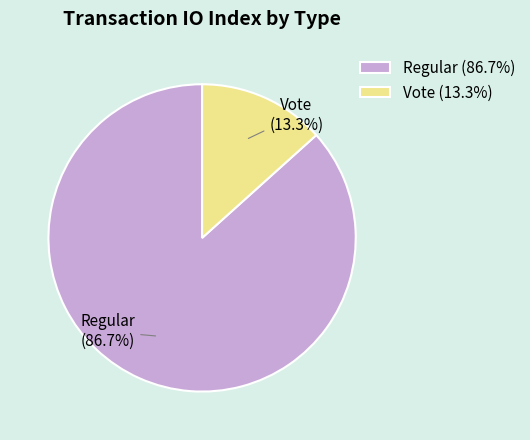

To the nearest percent, what is the average slice percentage?

50%